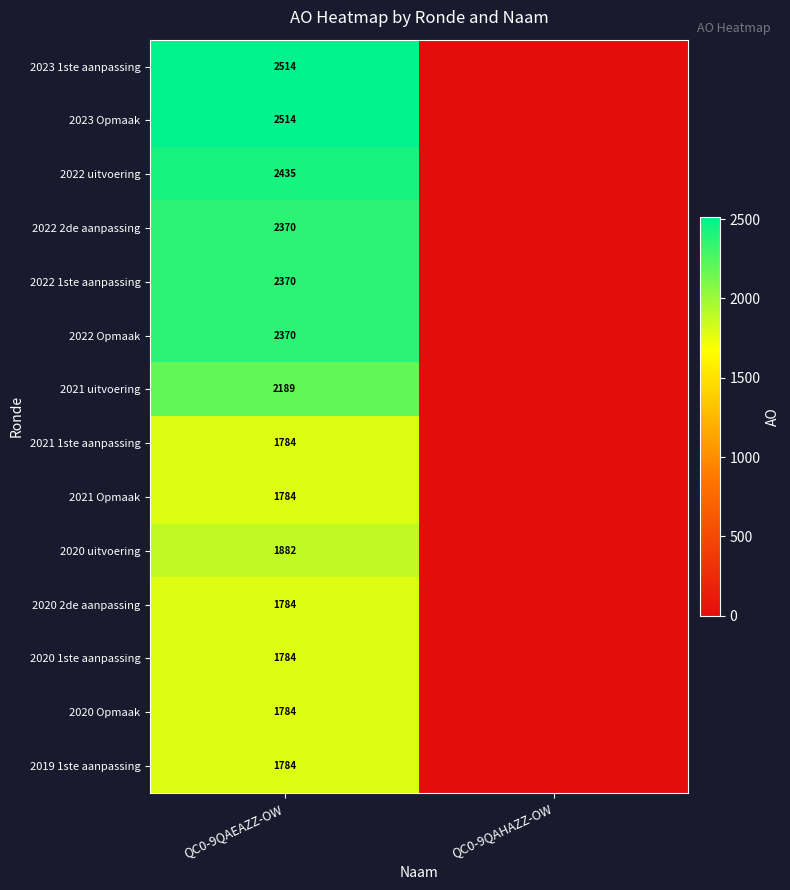

What is the total value across all series at QC0-9QAEAZZ-OW?

29348